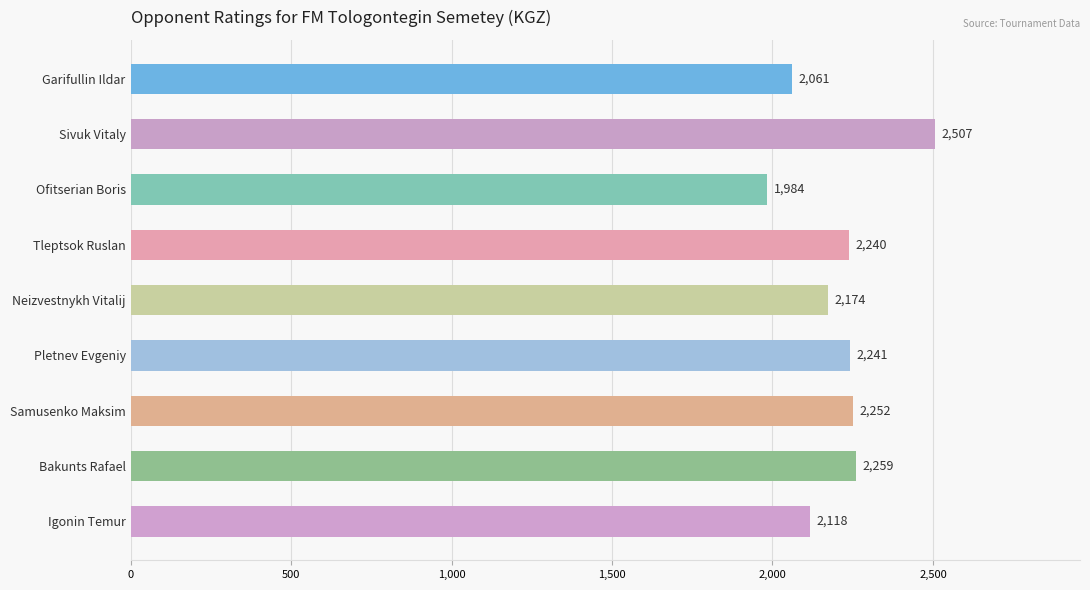

Are the bars grouped side by side (vs. stacked)?

No